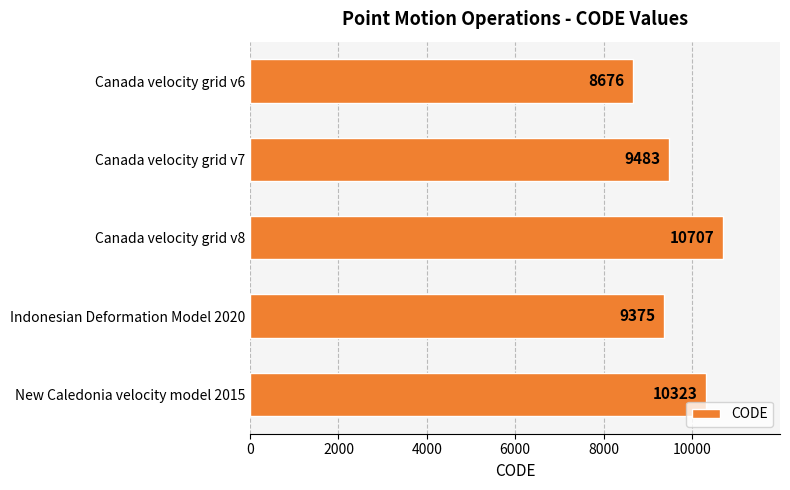

What is the minimum value shown in the chart?

8676